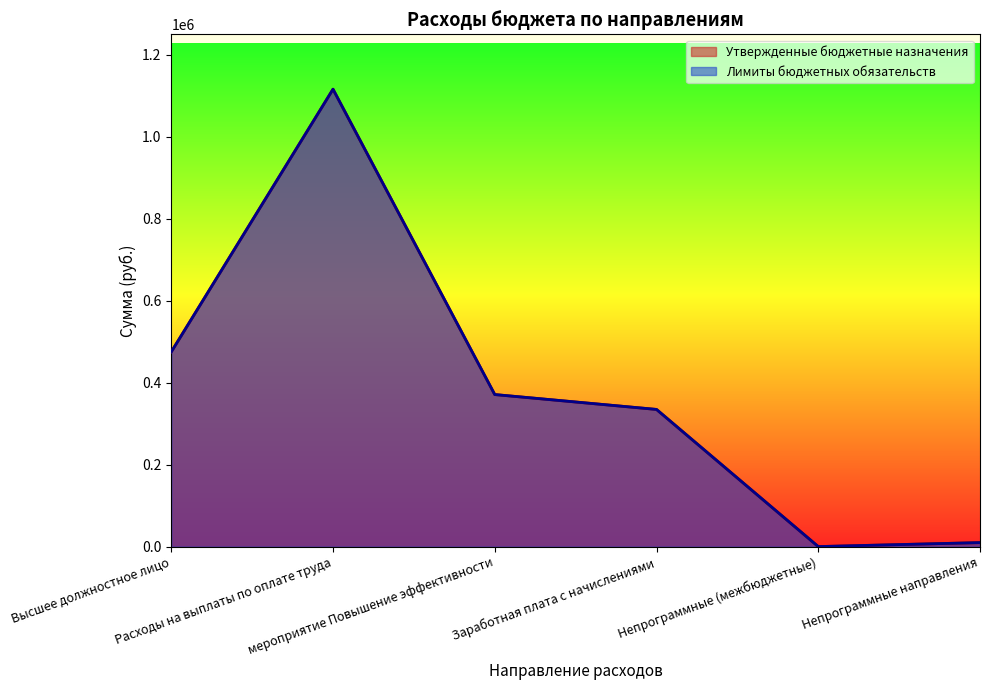

Reading right to left, transcribe all the data shown in this chart.

Утвержденные бюджетные назначения: Непрограммные направления=10000.0	Непрограммные (межбюджетные)=300.0	Заработная плата с начислениями=334726.2	мероприятие Повышение эффективности=371000.0	Расходы на выплаты по оплате труда=1115533.8	Высшее должностное лицо=475000.0
Лимиты бюджетных обязательств: Непрограммные направления=10000.0	Непрограммные (межбюджетные)=300.0	Заработная плата с начислениями=334726.2	мероприятие Повышение эффективности=371000.0	Расходы на выплаты по оплате труда=1115533.8	Высшее должностное лицо=475000.0